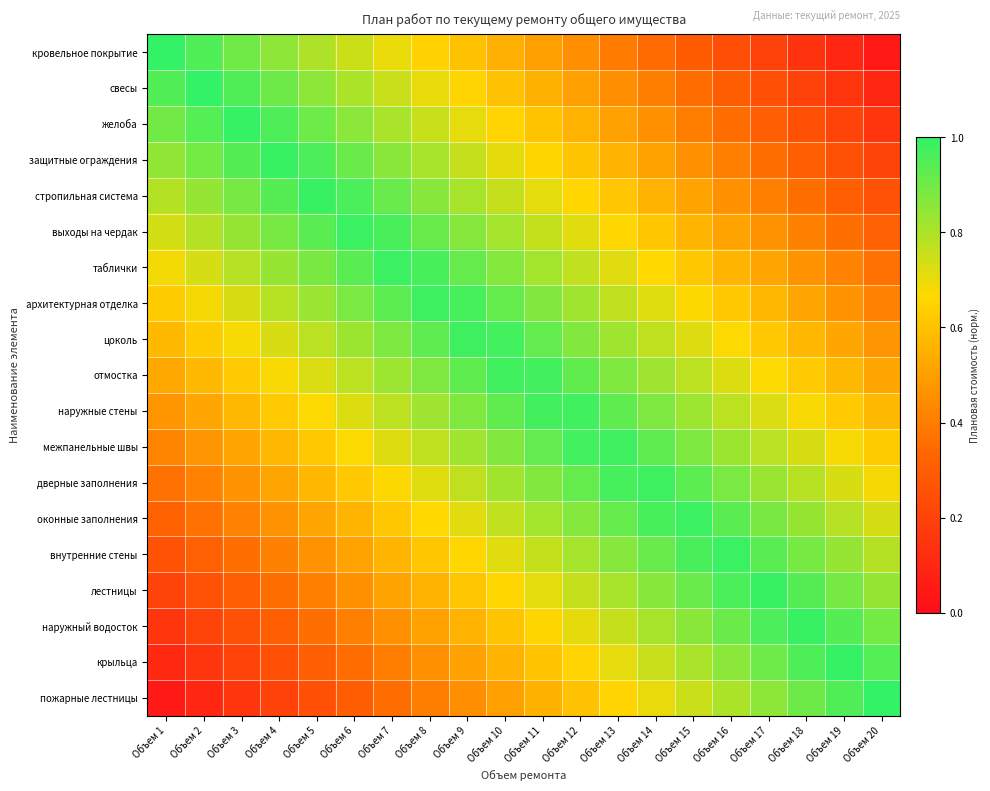

Reading left to right, list all the values displayed in this chart.

кровельное покрытие: Объем 1=1.0	Объем 2=0.9	Объем 3=0.9	Объем 4=0.8	Объем 5=0.8	Объем 6=0.8	Объем 7=0.7	Объем 8=0.7	Объем 9=0.6	Объем 10=0.6	Объем 11=0.5	Объем 12=0.4	Объем 13=0.4	Объем 14=0.3	Объем 15=0.3	Объем 16=0.2	Объем 17=0.2	Объем 18=0.2	Объем 19=0.1	Объем 20=0.1
свесы: Объем 1=0.9	Объем 2=1.0	Объем 3=1.0	Объем 4=0.9	Объем 5=0.9	Объем 6=0.8	Объем 7=0.8	Объем 8=0.7	Объем 9=0.7	Объем 10=0.6	Объем 11=0.6	Объем 12=0.5	Объем 13=0.5	Объем 14=0.4	Объем 15=0.4	Объем 16=0.3	Объем 17=0.3	Объем 18=0.2	Объем 19=0.2	Объем 20=0.1
желоба: Объем 1=0.9	Объем 2=0.9	Объем 3=1.0	Объем 4=1.0	Объем 5=0.9	Объем 6=0.9	Объем 7=0.8	Объем 8=0.8	Объем 9=0.7	Объем 10=0.7	Объем 11=0.6	Объем 12=0.6	Объем 13=0.5	Объем 14=0.5	Объем 15=0.4	Объем 16=0.4	Объем 17=0.3	Объем 18=0.3	Объем 19=0.2	Объем 20=0.2
защитные ограждения: Объем 1=0.8	Объем 2=0.9	Объем 3=0.9	Объем 4=1.0	Объем 5=1.0	Объем 6=0.9	Объем 7=0.9	Объем 8=0.8	Объем 9=0.8	Объем 10=0.7	Объем 11=0.7	Объем 12=0.6	Объем 13=0.6	Объем 14=0.5	Объем 15=0.5	Объем 16=0.4	Объем 17=0.4	Объем 18=0.3	Объем 19=0.3	Объем 20=0.2
стропильная система: Объем 1=0.8	Объем 2=0.8	Объем 3=0.9	Объем 4=0.9	Объем 5=1.0	Объем 6=1.0	Объем 7=0.9	Объем 8=0.9	Объем 9=0.8	Объем 10=0.8	Объем 11=0.7	Объем 12=0.7	Объем 13=0.6	Объем 14=0.6	Объем 15=0.5	Объем 16=0.5	Объем 17=0.4	Объем 18=0.4	Объем 19=0.3	Объем 20=0.3
выходы на чердак: Объем 1=0.7	Объем 2=0.8	Объем 3=0.8	Объем 4=0.9	Объем 5=0.9	Объем 6=1.0	Объем 7=1.0	Объем 8=0.9	Объем 9=0.9	Объем 10=0.8	Объем 11=0.8	Объем 12=0.7	Объем 13=0.7	Объем 14=0.6	Объем 15=0.6	Объем 16=0.5	Объем 17=0.5	Объем 18=0.4	Объем 19=0.4	Объем 20=0.3
таблички: Объем 1=0.7	Объем 2=0.7	Объем 3=0.8	Объем 4=0.8	Объем 5=0.9	Объем 6=0.9	Объем 7=1.0	Объем 8=1.0	Объем 9=0.9	Объем 10=0.9	Объем 11=0.8	Объем 12=0.8	Объем 13=0.7	Объем 14=0.7	Объем 15=0.6	Объем 16=0.6	Объем 17=0.5	Объем 18=0.5	Объем 19=0.4	Объем 20=0.4
архитектурная отделка: Объем 1=0.6	Объем 2=0.7	Объем 3=0.7	Объем 4=0.8	Объем 5=0.8	Объем 6=0.9	Объем 7=0.9	Объем 8=1.0	Объем 9=1.0	Объем 10=0.9	Объем 11=0.9	Объем 12=0.8	Объем 13=0.8	Объем 14=0.7	Объем 15=0.7	Объем 16=0.6	Объем 17=0.6	Объем 18=0.5	Объем 19=0.5	Объем 20=0.4
цоколь: Объем 1=0.6	Объем 2=0.6	Объем 3=0.7	Объем 4=0.7	Объем 5=0.8	Объем 6=0.8	Объем 7=0.9	Объем 8=0.9	Объем 9=1.0	Объем 10=1.0	Объем 11=0.9	Объем 12=0.9	Объем 13=0.8	Объем 14=0.8	Объем 15=0.7	Объем 16=0.7	Объем 17=0.6	Объем 18=0.6	Объем 19=0.5	Объем 20=0.5
отмостка: Объем 1=0.5	Объем 2=0.6	Объем 3=0.6	Объем 4=0.7	Объем 5=0.7	Объем 6=0.8	Объем 7=0.8	Объем 8=0.9	Объем 9=0.9	Объем 10=1.0	Объем 11=1.0	Объем 12=0.9	Объем 13=0.9	Объем 14=0.8	Объем 15=0.8	Объем 16=0.7	Объем 17=0.7	Объем 18=0.6	Объем 19=0.6	Объем 20=0.5
наружные стены: Объем 1=0.5	Объем 2=0.5	Объем 3=0.6	Объем 4=0.6	Объем 5=0.7	Объем 6=0.7	Объем 7=0.8	Объем 8=0.8	Объем 9=0.9	Объем 10=0.9	Объем 11=1.0	Объем 12=1.0	Объем 13=0.9	Объем 14=0.9	Объем 15=0.8	Объем 16=0.8	Объем 17=0.7	Объем 18=0.7	Объем 19=0.6	Объем 20=0.6
межпанельные швы: Объем 1=0.4	Объем 2=0.5	Объем 3=0.5	Объем 4=0.6	Объем 5=0.6	Объем 6=0.7	Объем 7=0.7	Объем 8=0.8	Объем 9=0.8	Объем 10=0.9	Объем 11=0.9	Объем 12=1.0	Объем 13=1.0	Объем 14=0.9	Объем 15=0.9	Объем 16=0.8	Объем 17=0.8	Объем 18=0.7	Объем 19=0.7	Объем 20=0.6
дверные заполнения: Объем 1=0.4	Объем 2=0.4	Объем 3=0.5	Объем 4=0.5	Объем 5=0.6	Объем 6=0.6	Объем 7=0.7	Объем 8=0.7	Объем 9=0.8	Объем 10=0.8	Объем 11=0.9	Объем 12=0.9	Объем 13=1.0	Объем 14=1.0	Объем 15=0.9	Объем 16=0.9	Объем 17=0.8	Объем 18=0.8	Объем 19=0.7	Объем 20=0.7
оконные заполнения: Объем 1=0.3	Объем 2=0.4	Объем 3=0.4	Объем 4=0.5	Объем 5=0.5	Объем 6=0.6	Объем 7=0.6	Объем 8=0.7	Объем 9=0.7	Объем 10=0.8	Объем 11=0.8	Объем 12=0.9	Объем 13=0.9	Объем 14=1.0	Объем 15=1.0	Объем 16=0.9	Объем 17=0.9	Объем 18=0.8	Объем 19=0.8	Объем 20=0.7
внутренние стены: Объем 1=0.3	Объем 2=0.3	Объем 3=0.4	Объем 4=0.4	Объем 5=0.5	Объем 6=0.5	Объем 7=0.6	Объем 8=0.6	Объем 9=0.7	Объем 10=0.7	Объем 11=0.8	Объем 12=0.8	Объем 13=0.9	Объем 14=0.9	Объем 15=1.0	Объем 16=1.0	Объем 17=0.9	Объем 18=0.9	Объем 19=0.8	Объем 20=0.8
лестницы: Объем 1=0.2	Объем 2=0.3	Объем 3=0.3	Объем 4=0.4	Объем 5=0.4	Объем 6=0.5	Объем 7=0.5	Объем 8=0.6	Объем 9=0.6	Объем 10=0.7	Объем 11=0.7	Объем 12=0.8	Объем 13=0.8	Объем 14=0.9	Объем 15=0.9	Объем 16=1.0	Объем 17=1.0	Объем 18=0.9	Объем 19=0.9	Объем 20=0.8
наружный водосток: Объем 1=0.2	Объем 2=0.2	Объем 3=0.3	Объем 4=0.3	Объем 5=0.4	Объем 6=0.4	Объем 7=0.5	Объем 8=0.5	Объем 9=0.6	Объем 10=0.6	Объем 11=0.7	Объем 12=0.7	Объем 13=0.8	Объем 14=0.8	Объем 15=0.9	Объем 16=0.9	Объем 17=1.0	Объем 18=1.0	Объем 19=0.9	Объем 20=0.9
крыльца: Объем 1=0.1	Объем 2=0.2	Объем 3=0.2	Объем 4=0.3	Объем 5=0.3	Объем 6=0.4	Объем 7=0.4	Объем 8=0.5	Объем 9=0.5	Объем 10=0.6	Объем 11=0.6	Объем 12=0.7	Объем 13=0.7	Объем 14=0.8	Объем 15=0.8	Объем 16=0.9	Объем 17=0.9	Объем 18=1.0	Объем 19=1.0	Объем 20=0.9
пожарные лестницы: Объем 1=0.1	Объем 2=0.1	Объем 3=0.2	Объем 4=0.2	Объем 5=0.3	Объем 6=0.3	Объем 7=0.4	Объем 8=0.4	Объем 9=0.5	Объем 10=0.5	Объем 11=0.6	Объем 12=0.6	Объем 13=0.7	Объем 14=0.7	Объем 15=0.8	Объем 16=0.8	Объем 17=0.9	Объем 18=0.9	Объем 19=1.0	Объем 20=1.0